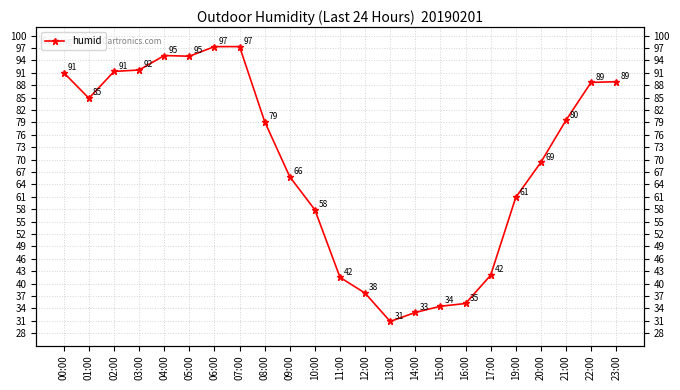

List the labels in order of value, smallest first.

13:00, 14:00, 15:00, 16:00, 12:00, 11:00, 17:00, 10:00, 19:00, 09:00, 20:00, 08:00, 21:00, 01:00, 22:00, 23:00, 00:00, 02:00, 03:00, 05:00, 04:00, 06:00, 07:00